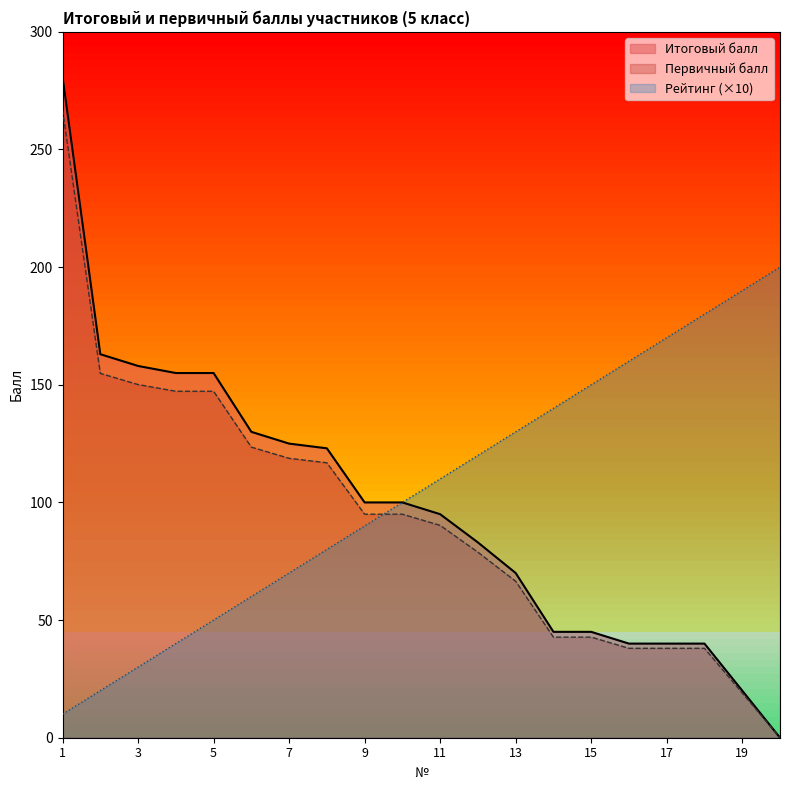

How many values in the Рейтинг series are below 110?

10